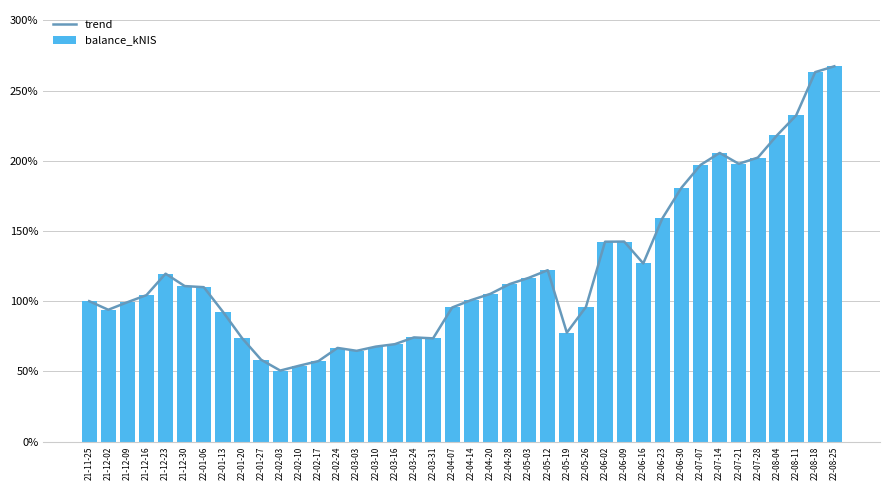

At which label does balance_kNIS reach its peak?

22-08-25